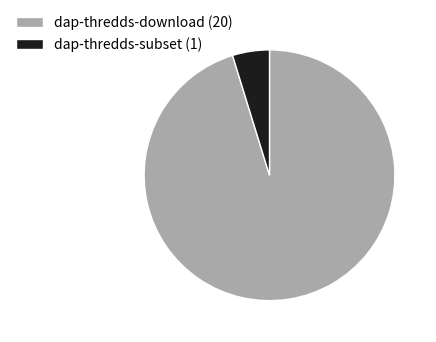

Is there any slice that represents more than half of the pie?

Yes